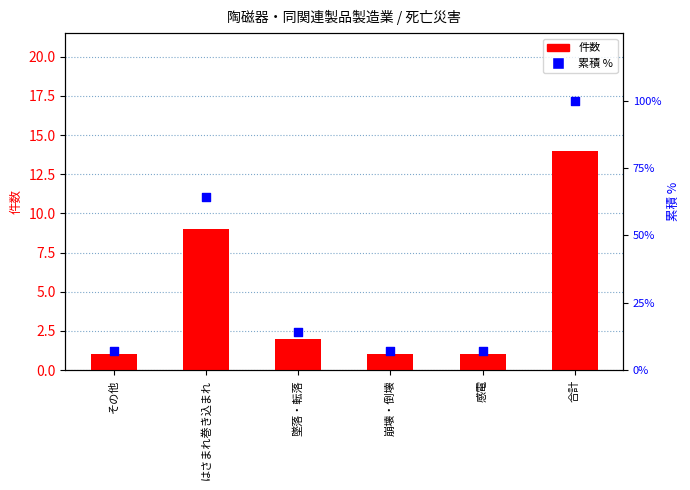

Is the value of 累積 % at 合計 greater than the value of 件数 at 感電?

Yes